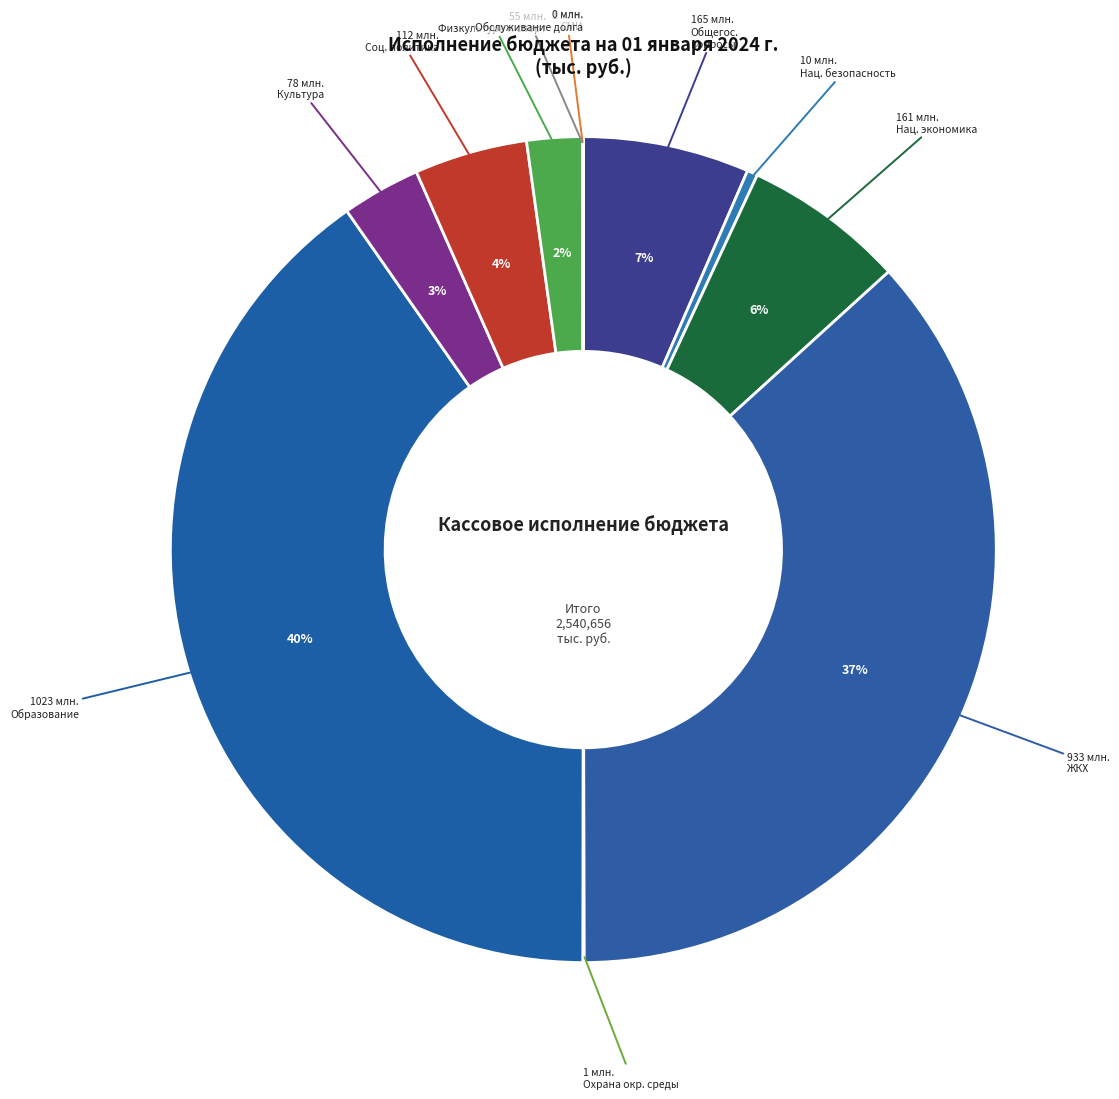

Which slice is the largest?

ОБРАЗОВАНИЕ